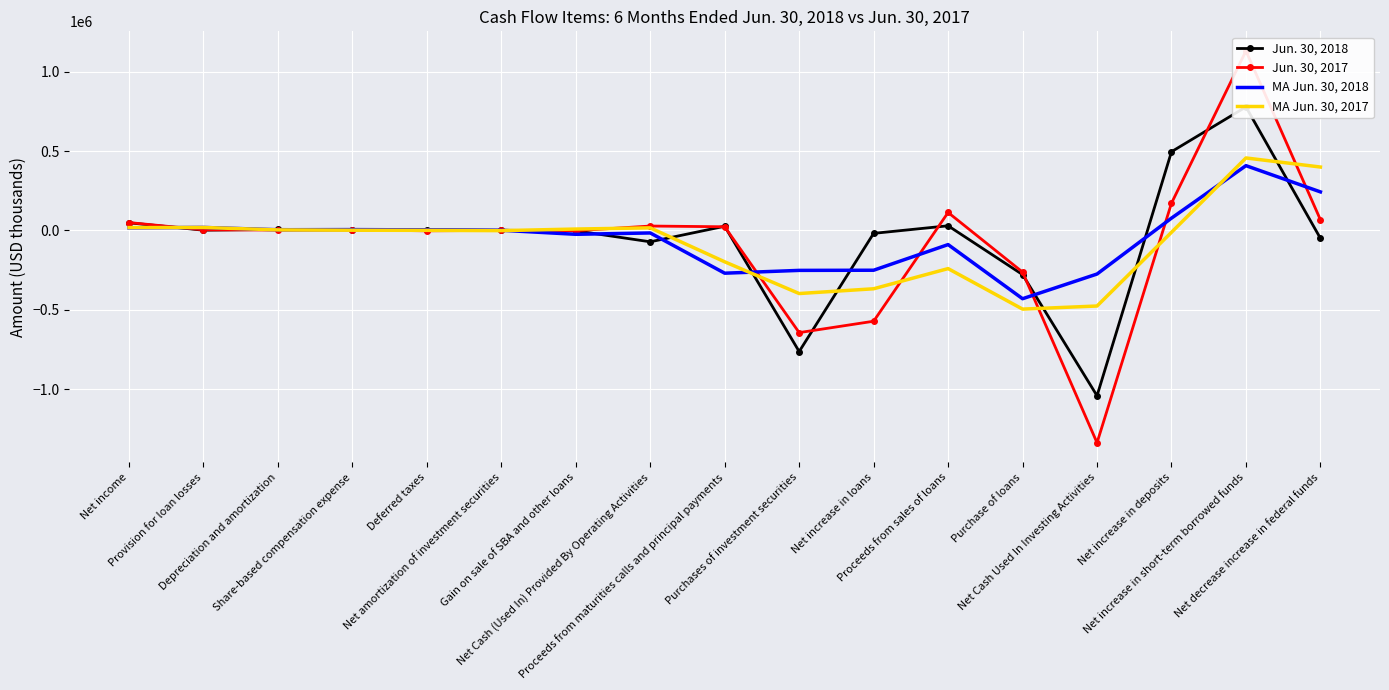

Between which two adjacent categories do Jun. 30, 2018 and MA Jun. 30, 2018 first intersect?

Net income and Provision for loan losses